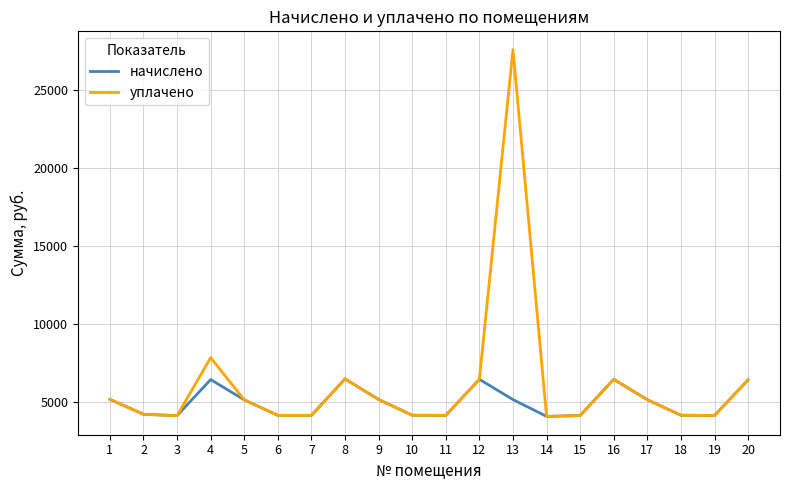

The value of начислено at 10 is 6231.2. True or false?

False